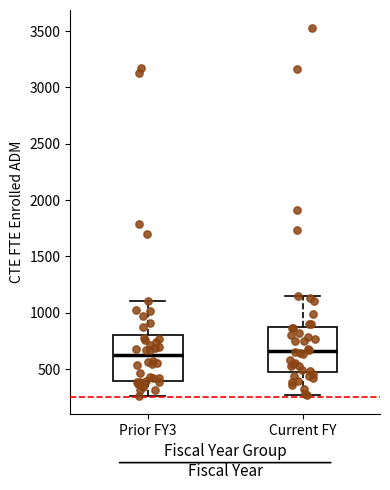

Reading left to right, transcribe this box plot: for each box, give where its median line is, the range the box spans, and where its two whiskers end, as read against the y-axis. The values are not printed on the chart, so give them approximately, as read against the axis.

Prior FY3: median 600, box 400 to 800, whiskers 250 to 1100
Current FY: median 650, box 450 to 900, whiskers 250 to 1150